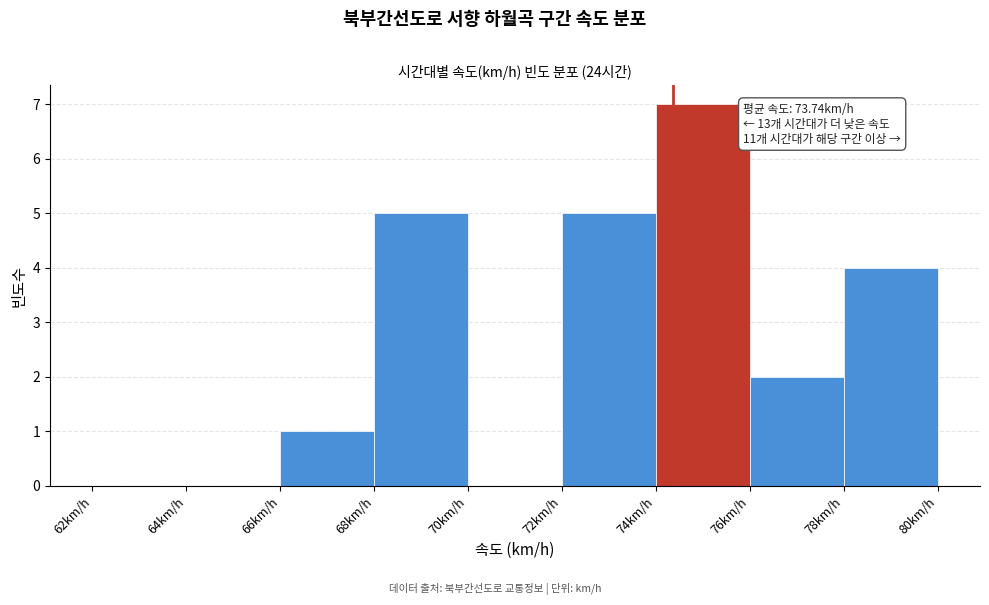

Which range on the x-axis has the tallest bar?

74 to 76